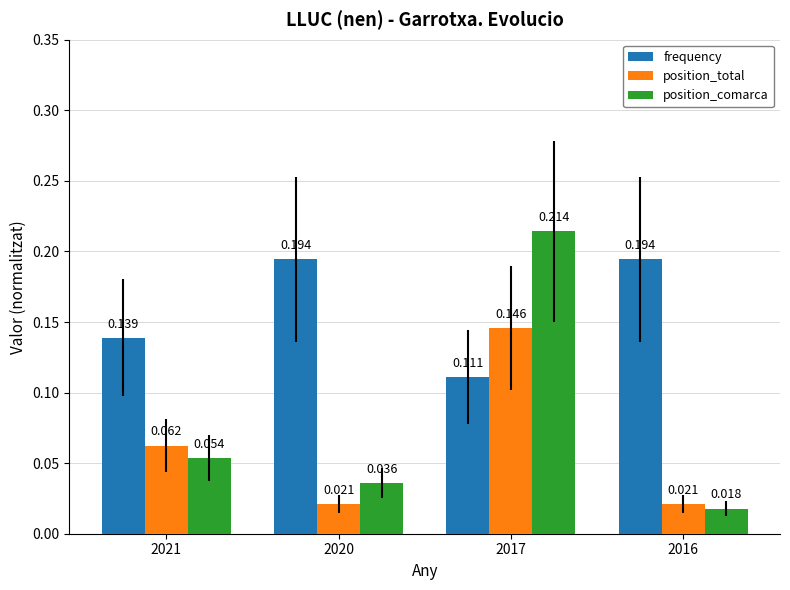

Between 2020 and 2017, which series saw the biggest shift?

position_comarca